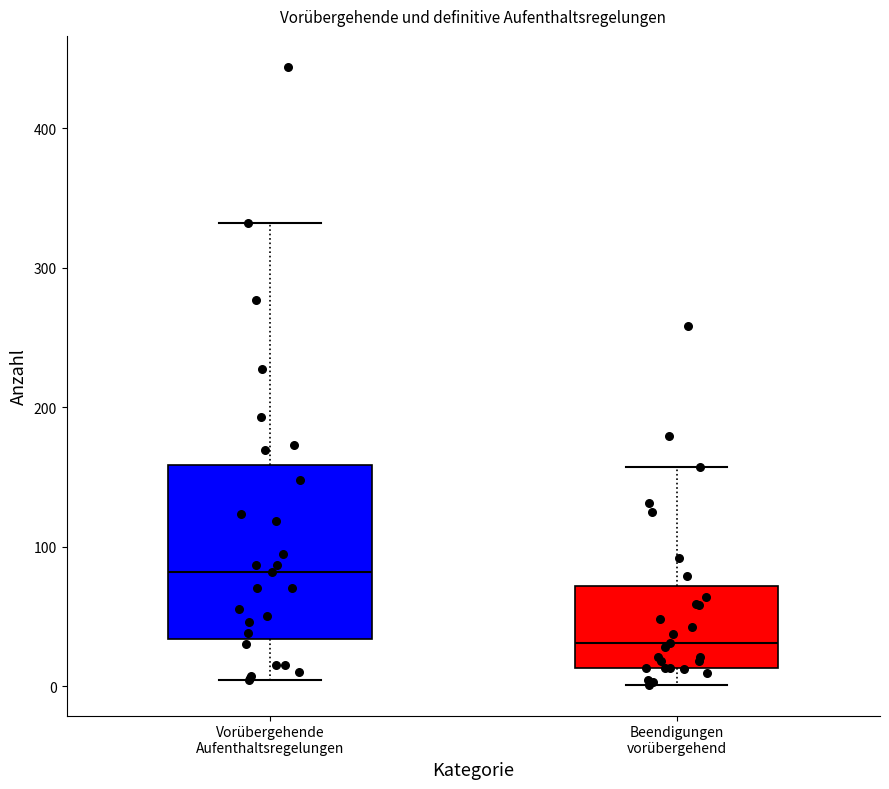

Which box is the tallest, from its lower edge to its upper edge?

Vorübergehende Aufenthaltsregelungen